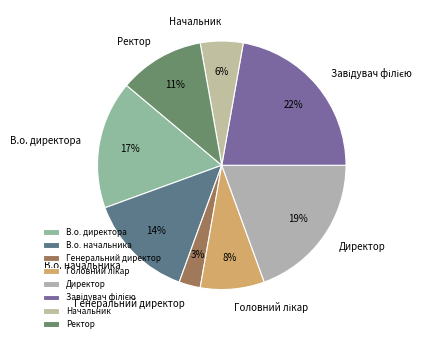

What percentage is the Генеральний директор slice, to the nearest percent?

3%